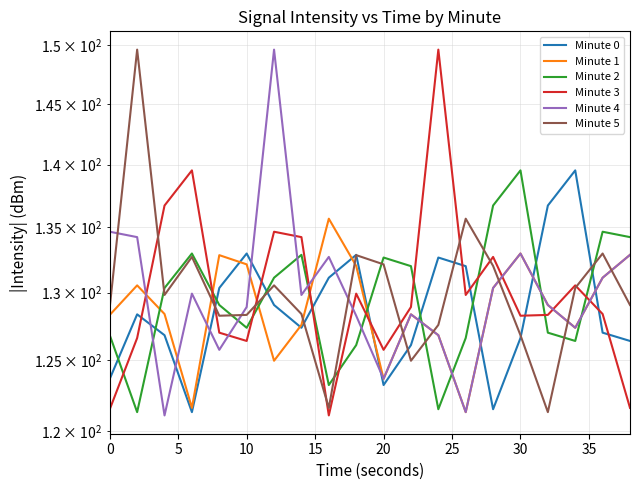

Does the chart have visible grid lines?

Yes